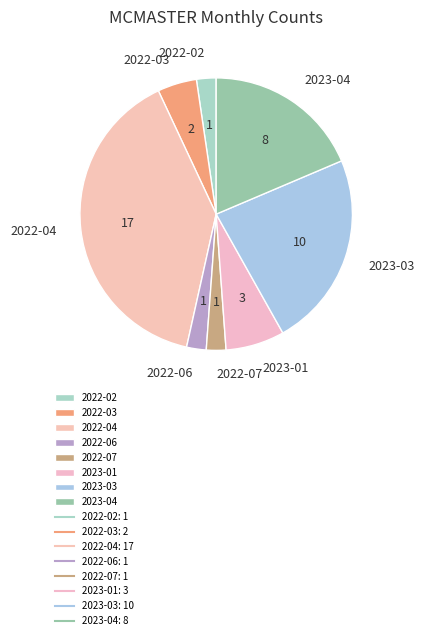

Between 2023-01 and 2022-07, which is larger?

2023-01